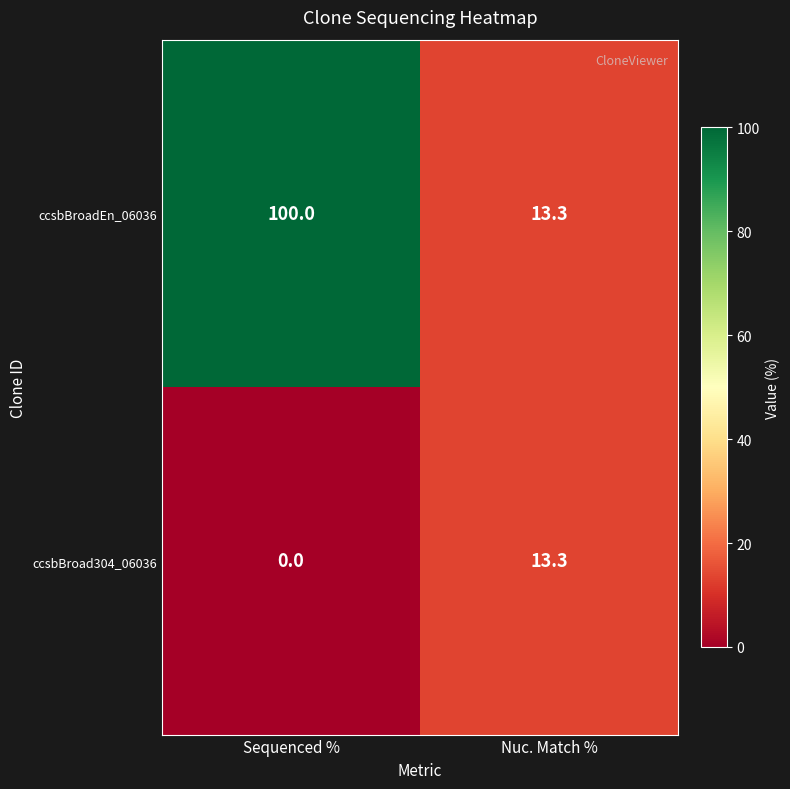

Rank the series by their average value, from lowest to highest.

ccsbBroad304_06036, ccsbBroadEn_06036